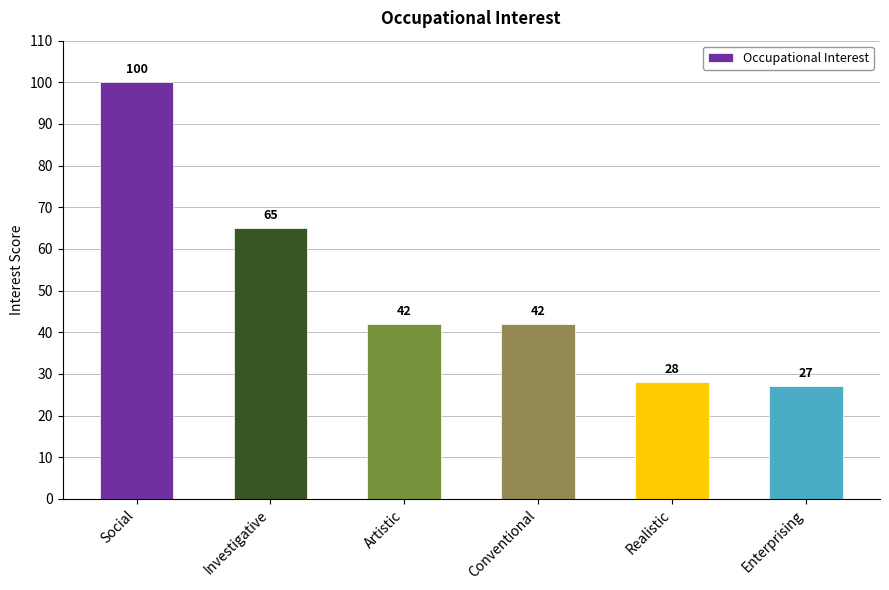

What is the value of the 1st bar from the left?

100